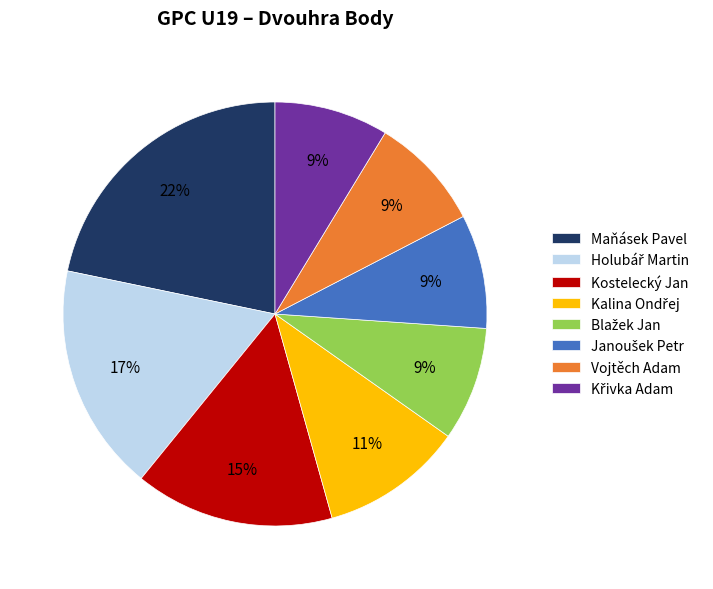

Is there any slice that represents more than half of the pie?

No